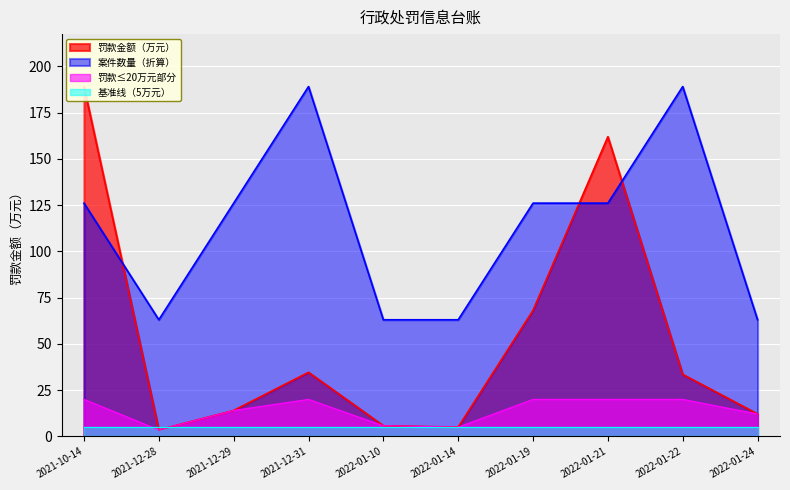

Does the chart display data point markers on the line(s)?

No